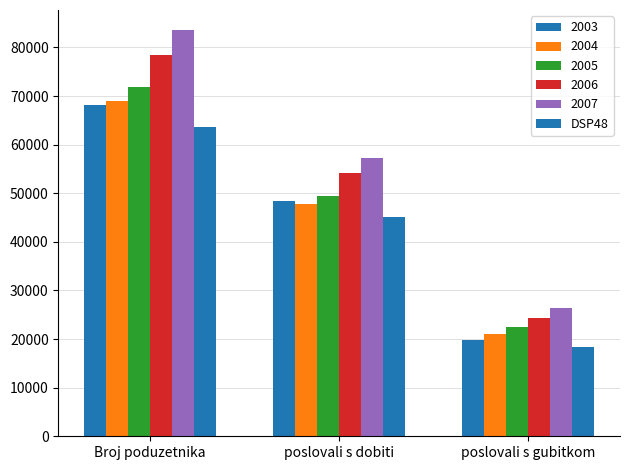

How many categories are shown in the chart?

3